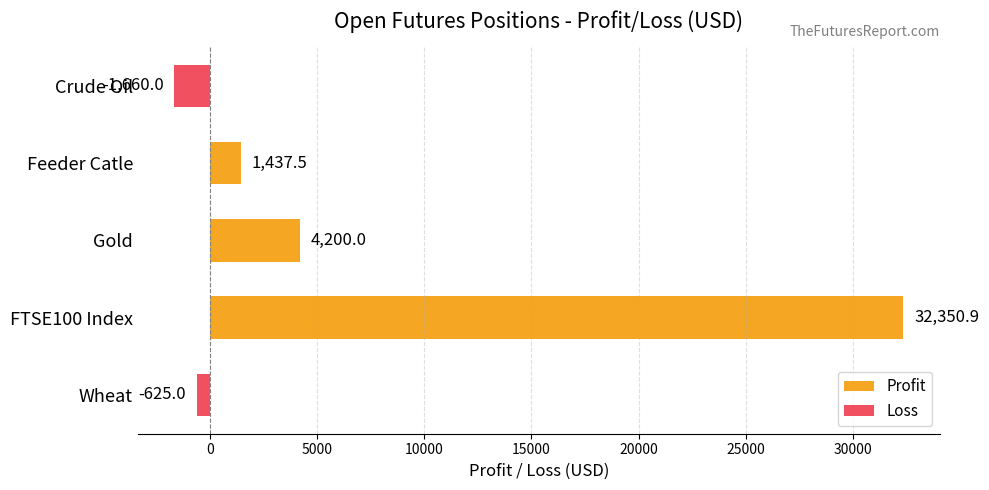

True or false: the data shows 4200.0 at Gold.

True